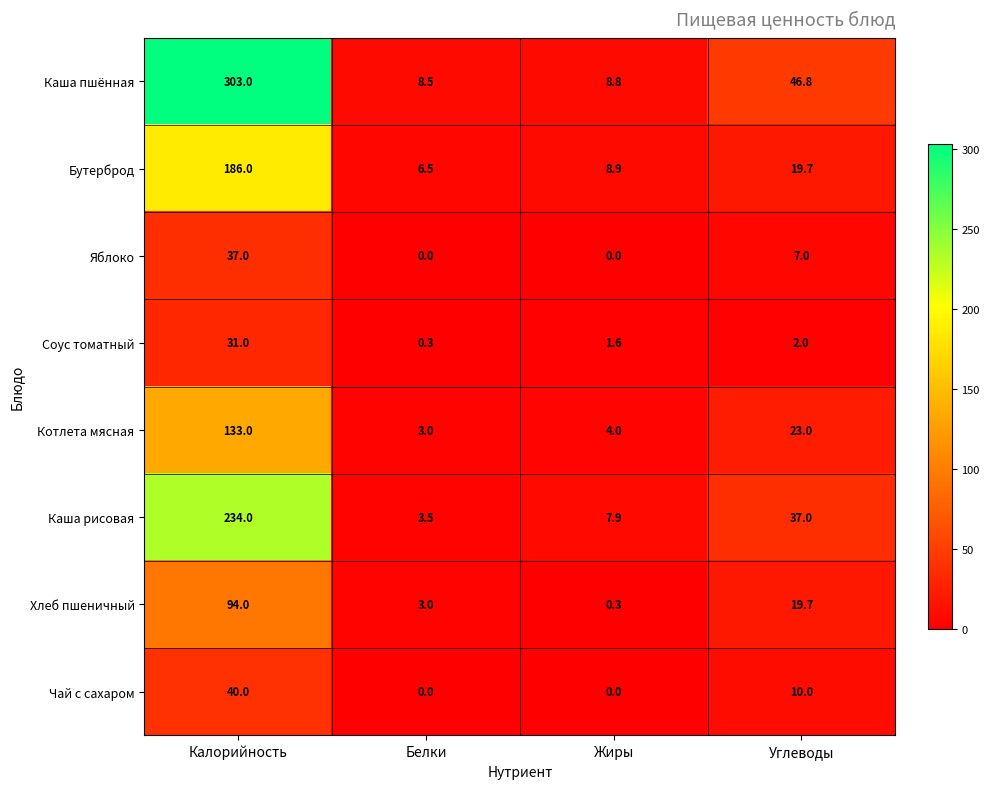

At Калорийность, list the series in order from largest to smallest.

Каша пшённая, Каша рисовая, Бутерброд, Котлета мясная, Хлеб пшеничный, Чай с сахаром, Яблоко, Соус томатный